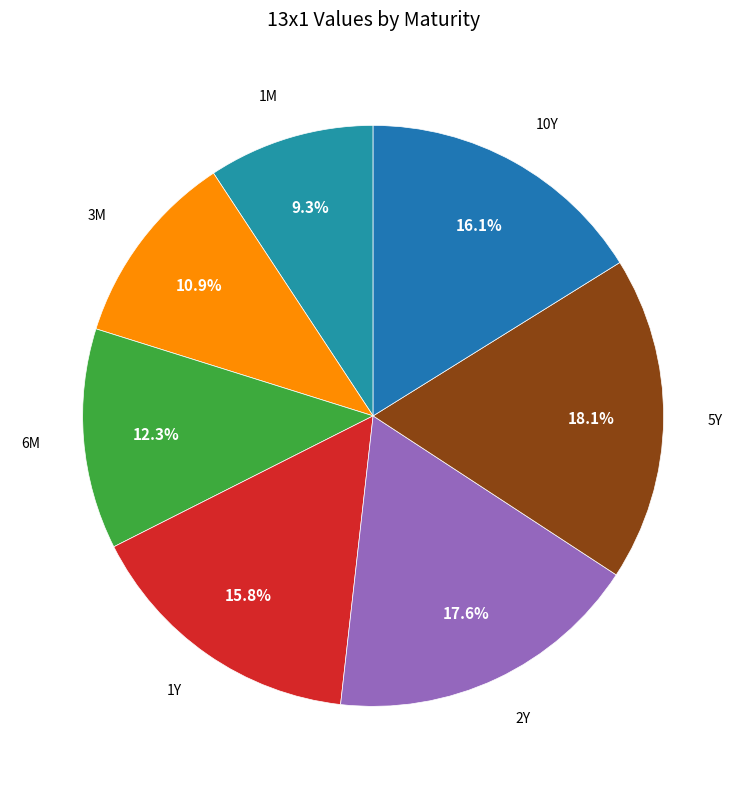

What percentage is the 2Y slice, to the nearest percent?

18%